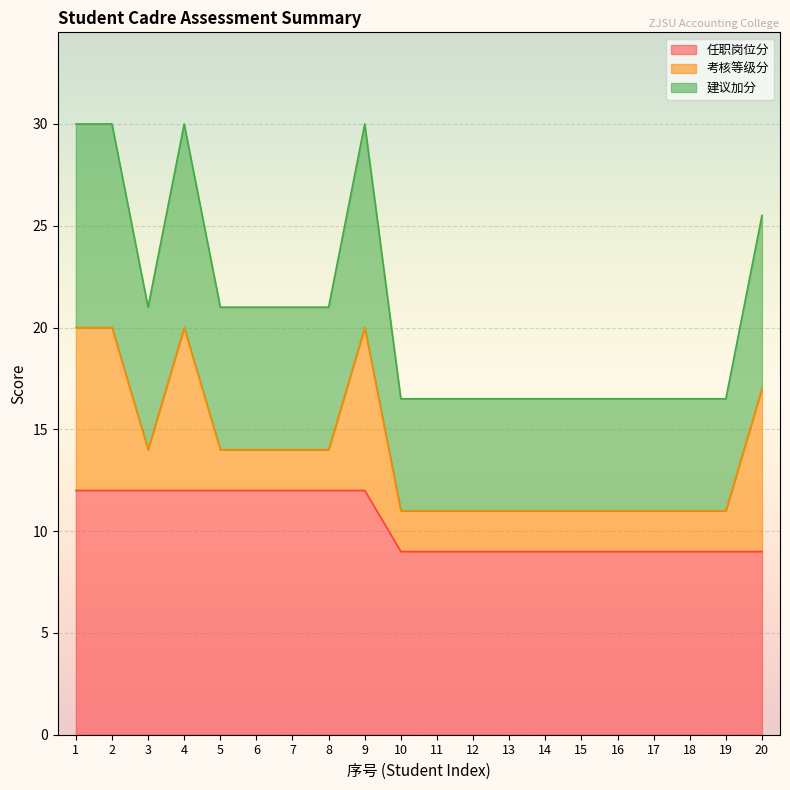

What is the difference between the 任职岗位分 values at 18 and 9?

3.0